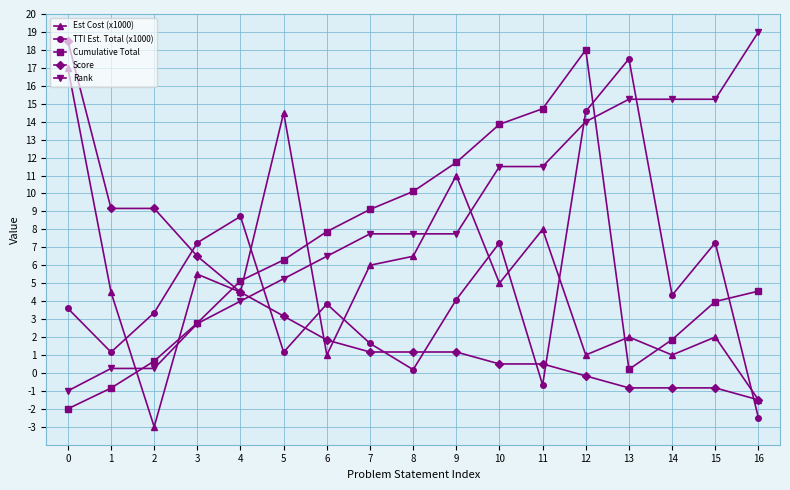

How many categories are shown in the chart?

17